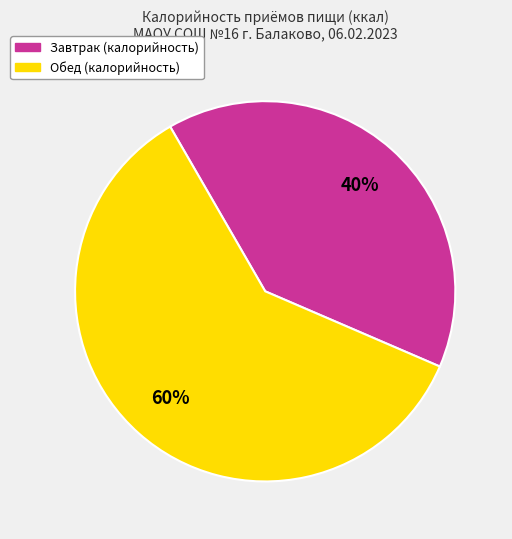

To the nearest percent, what is the difference between the largest and smallest slice percentages?

20%